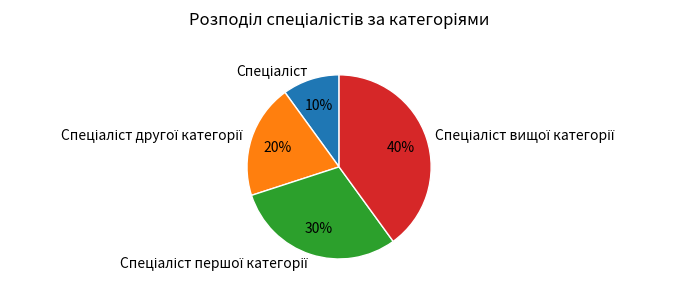

Is there any slice that represents more than half of the pie?

No